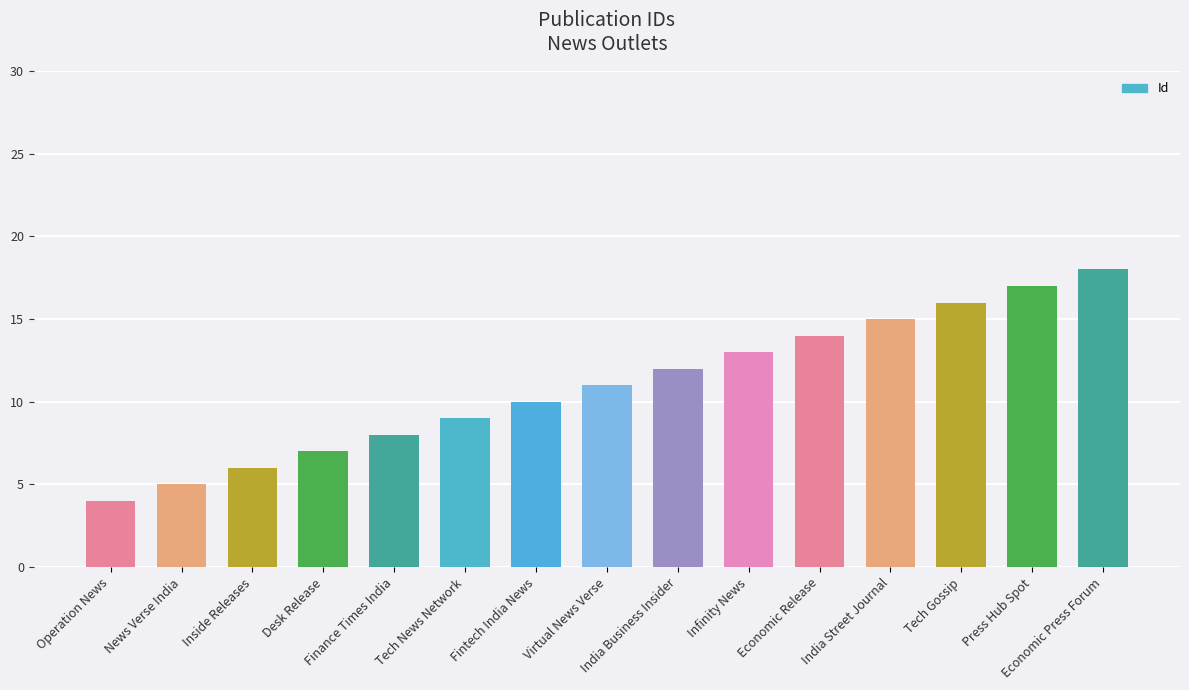

Rank the categories by value from highest to lowest.

Economic Press Forum, Press Hub Spot, Tech Gossip, India Street Journal, Economic Release, Infinity News, India Business Insider, Virtual News Verse, Fintech India News, Tech News Network, Finance Times India, Desk Release, Inside Releases, News Verse India, Operation News